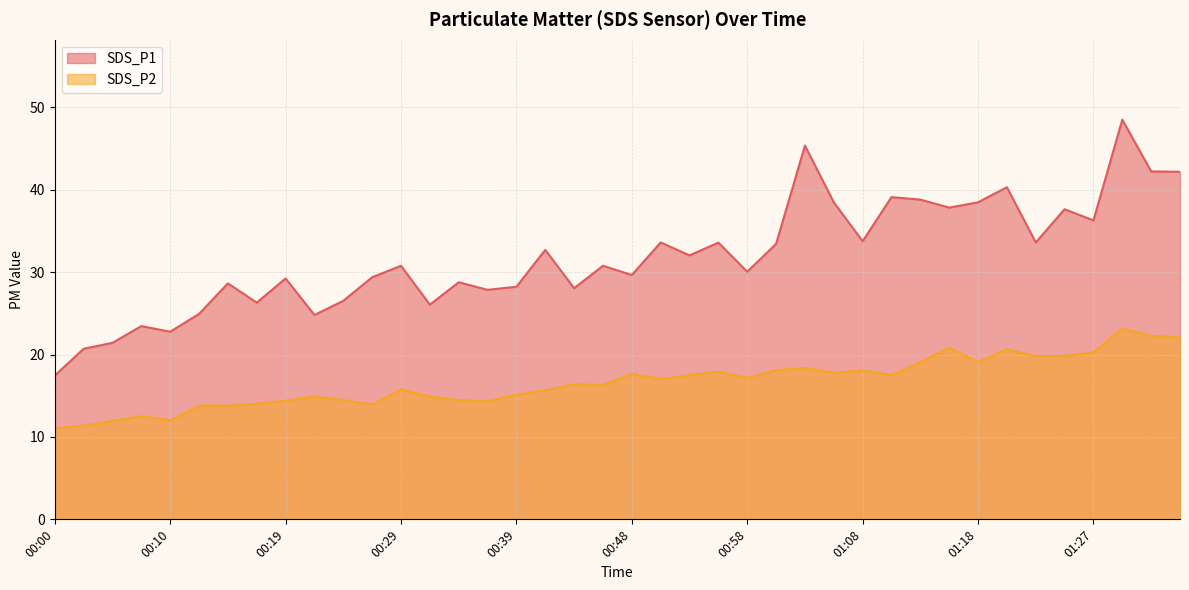

What is the label of the 13th point from the left?

00:29